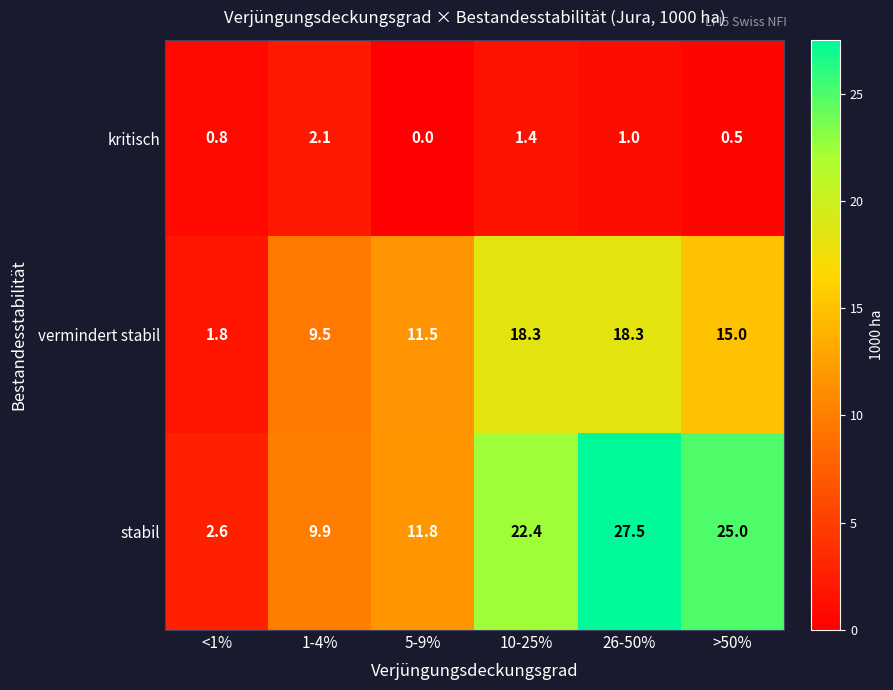

The value of stabil at >50% is 25.0. True or false?

True